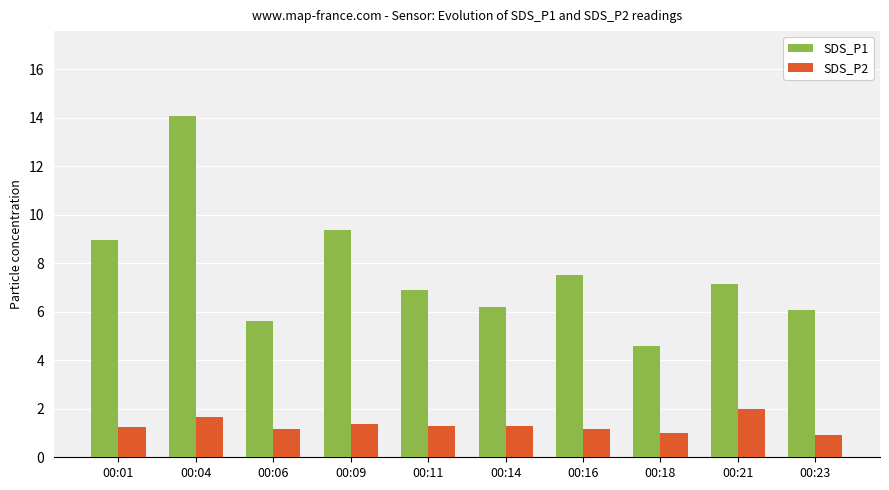

How many bars are there in total?

20